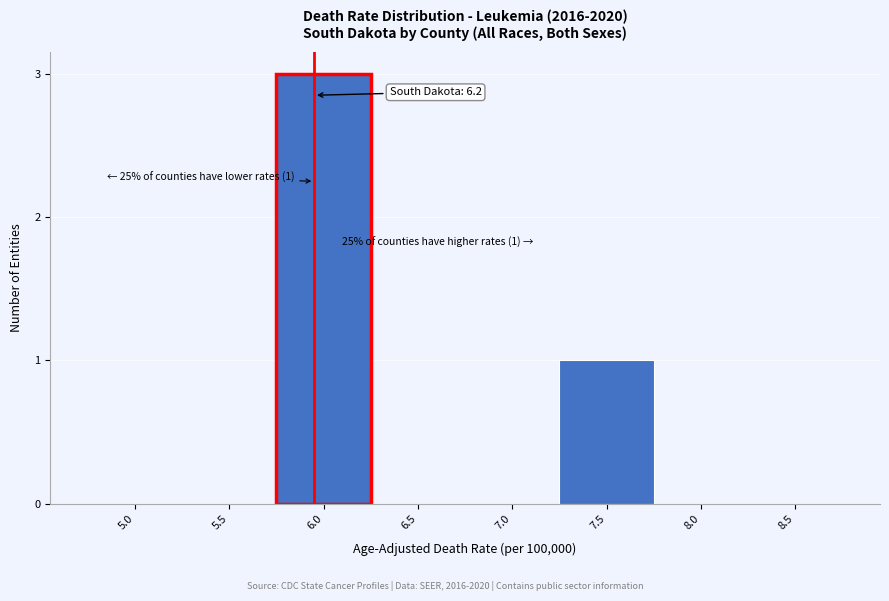

Reading left to right, list all the values displayed in this chart.

5.0=0	5.5=0	6.0=3	6.5=0	7.0=0	7.5=1	8.0=0	8.5=0